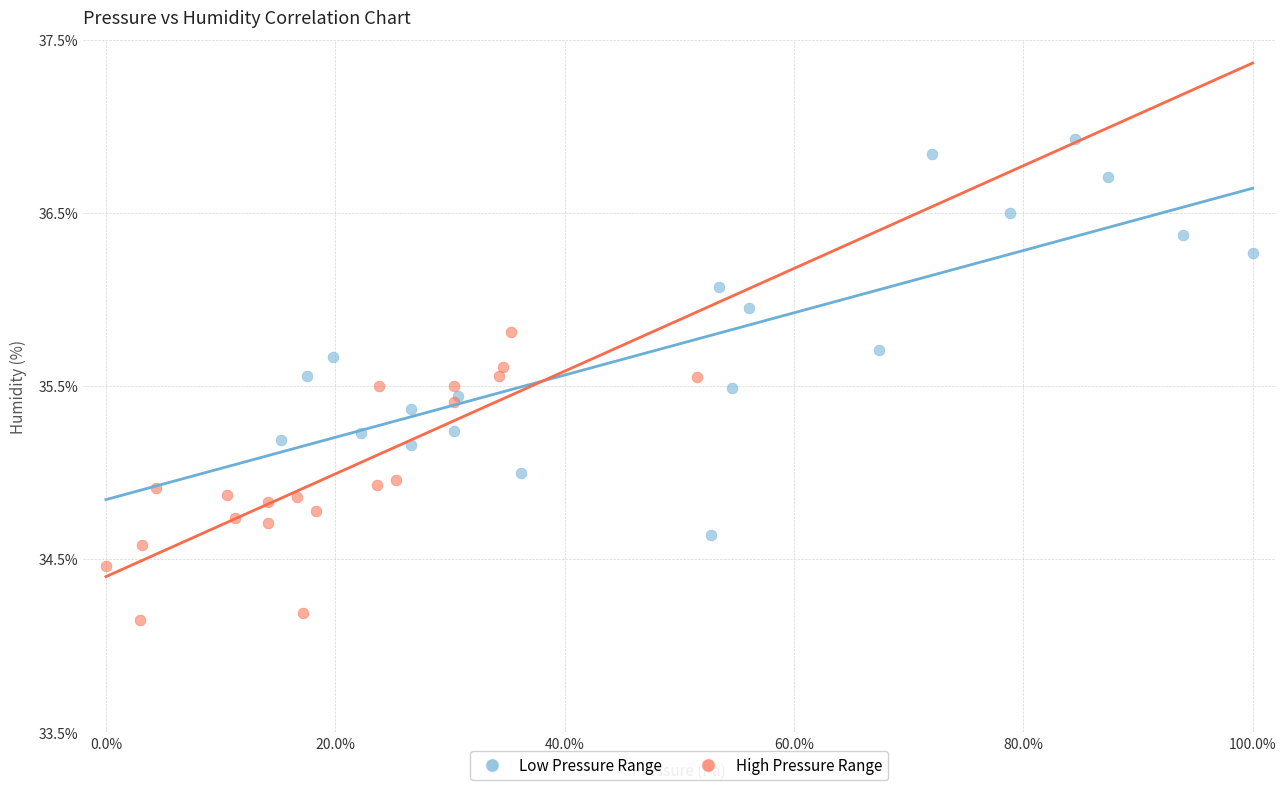

Which series contains the highest Y value?

Low Pressure Range